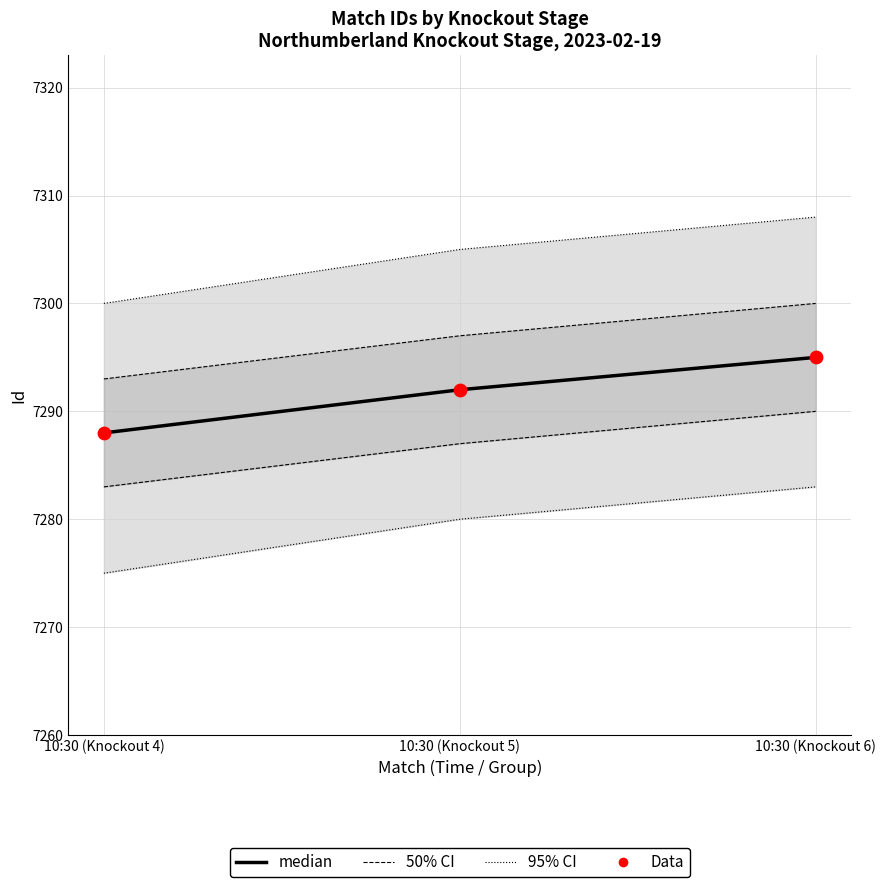

Which series has the largest Y range (max minus min)?

95% CI